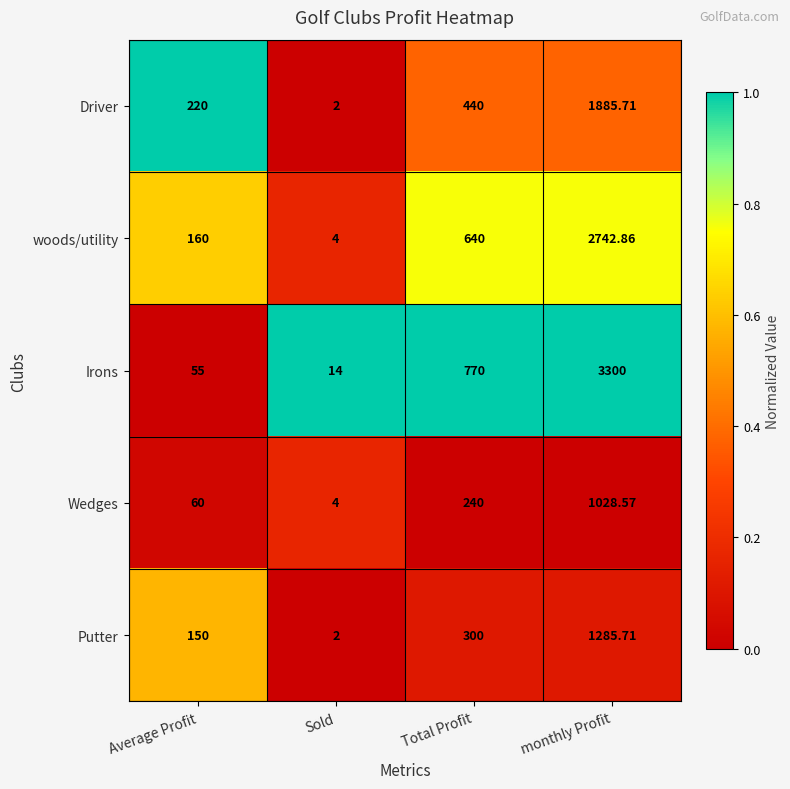

Is the value of woods/utility at monthly Profit greater than the value of Wedges at monthly Profit?

Yes